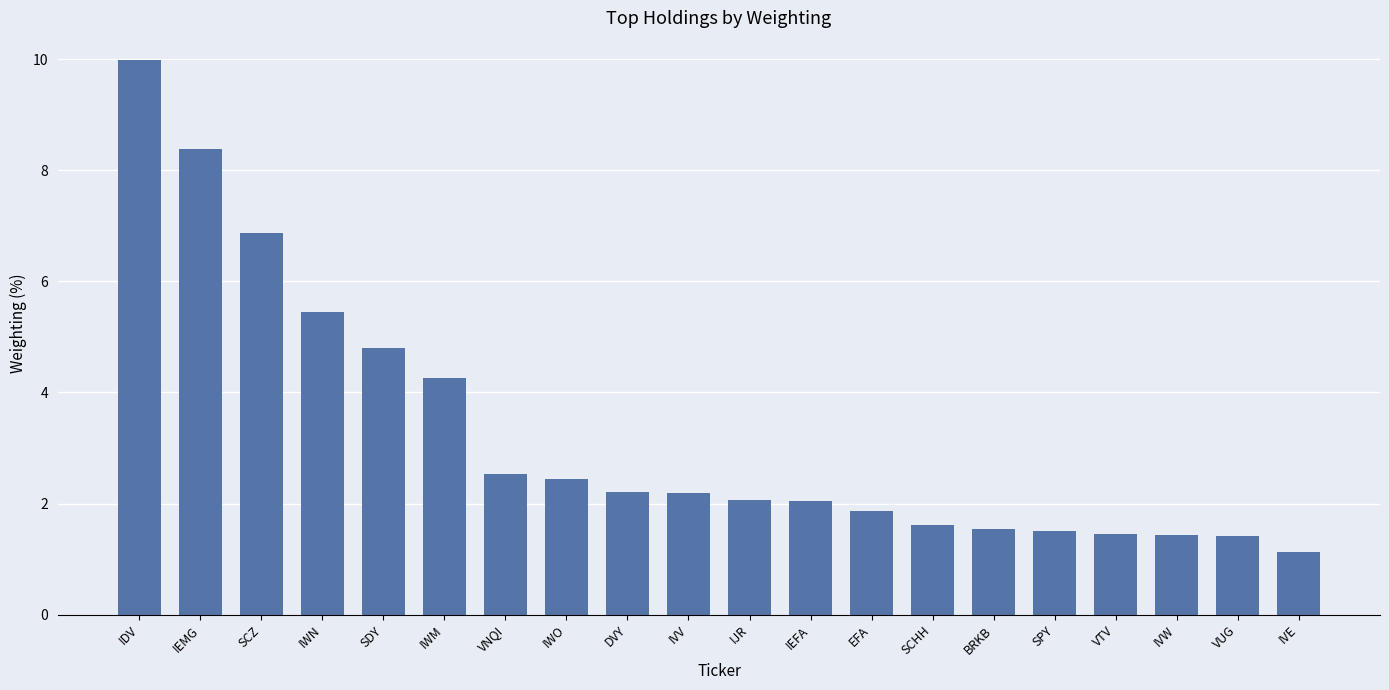

What is the maximum value shown in the chart?

10.0